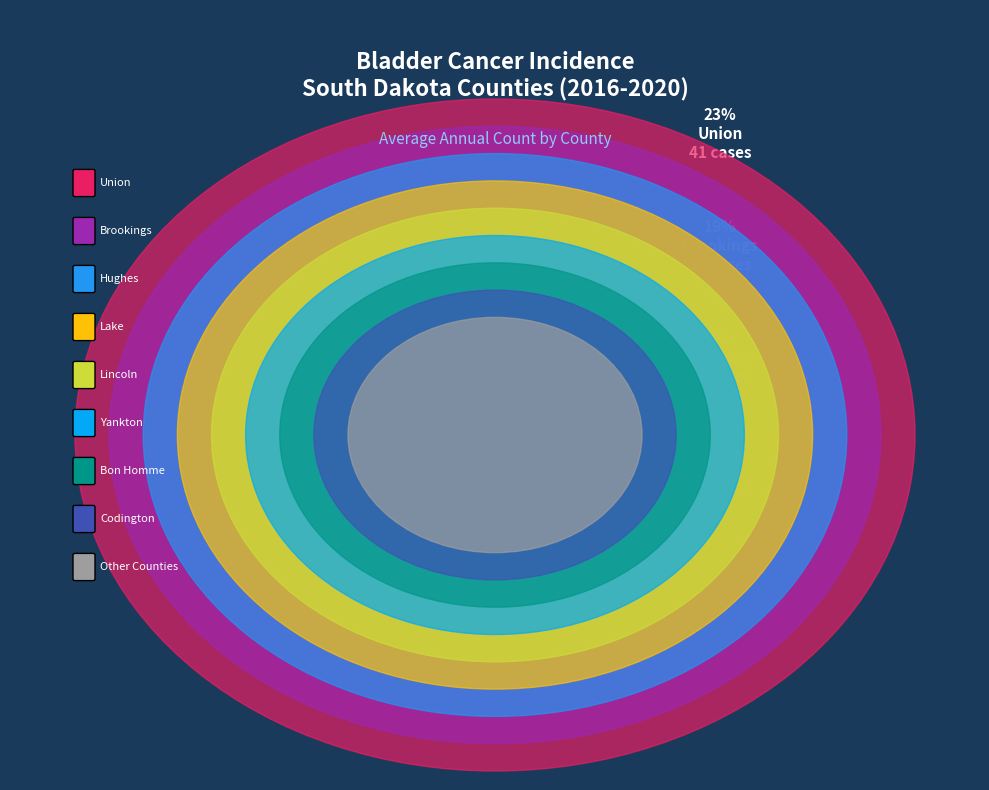

To the nearest percent, what is the difference between the Other and Yankton slice percentages?

3%